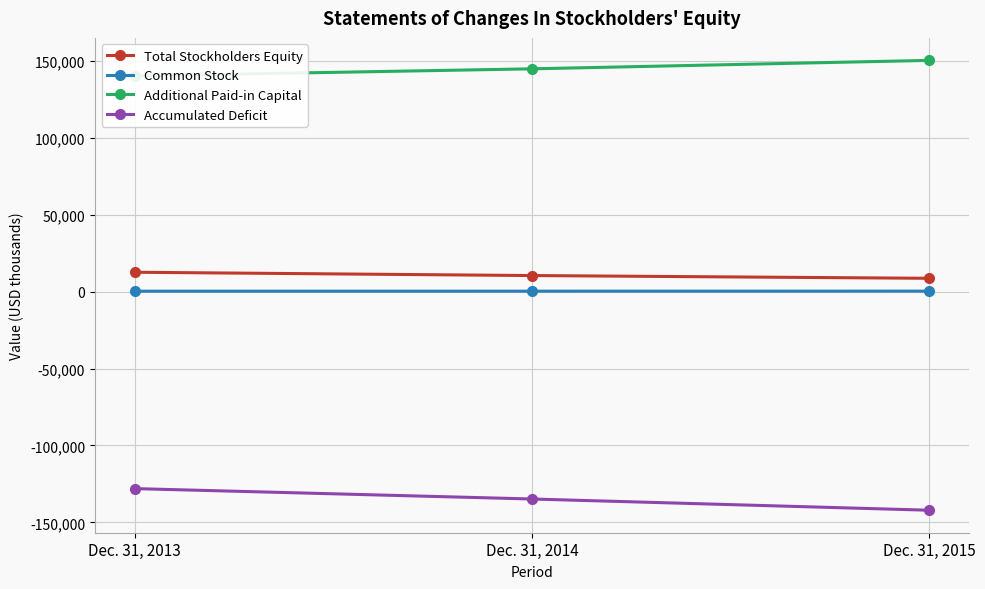

The value of Common Stock at Dec. 31, 2014 is 175. True or false?

False